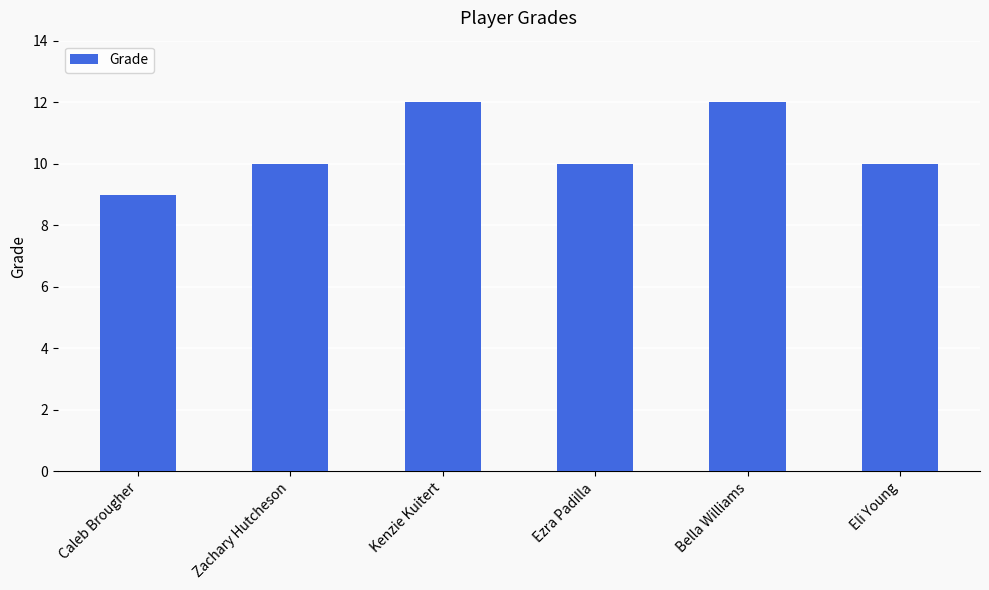

Which category has the lowest value across all series?

Caleb Brougher